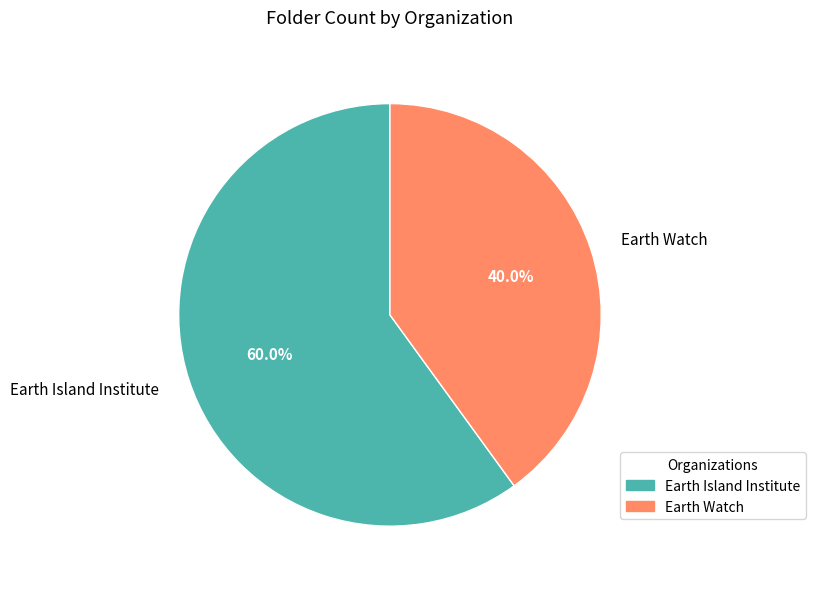

To the nearest percent, what portion does Earth Island Institute represent?

60%